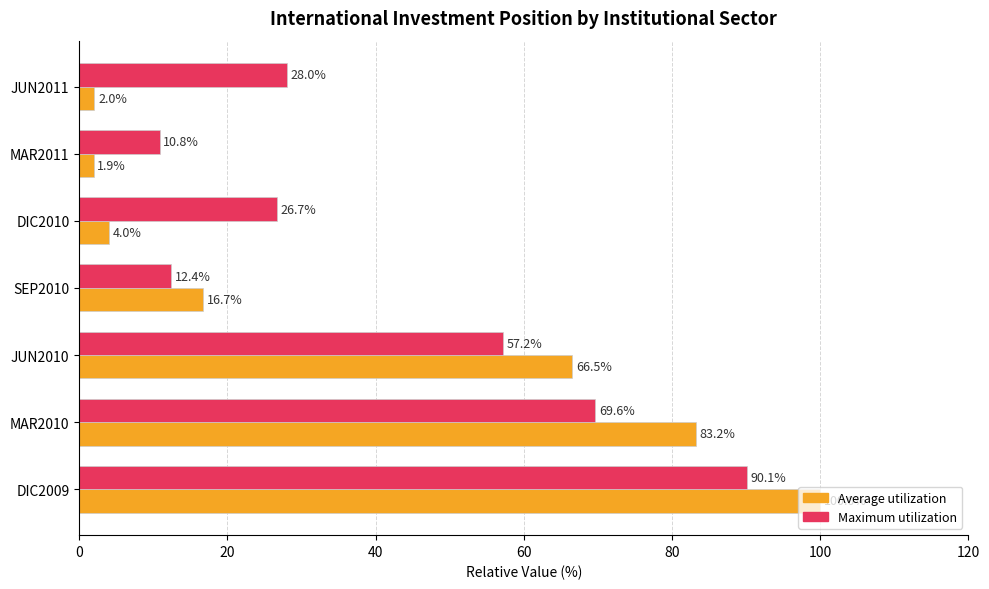

What is the average value of the Average utilization series?

39.2